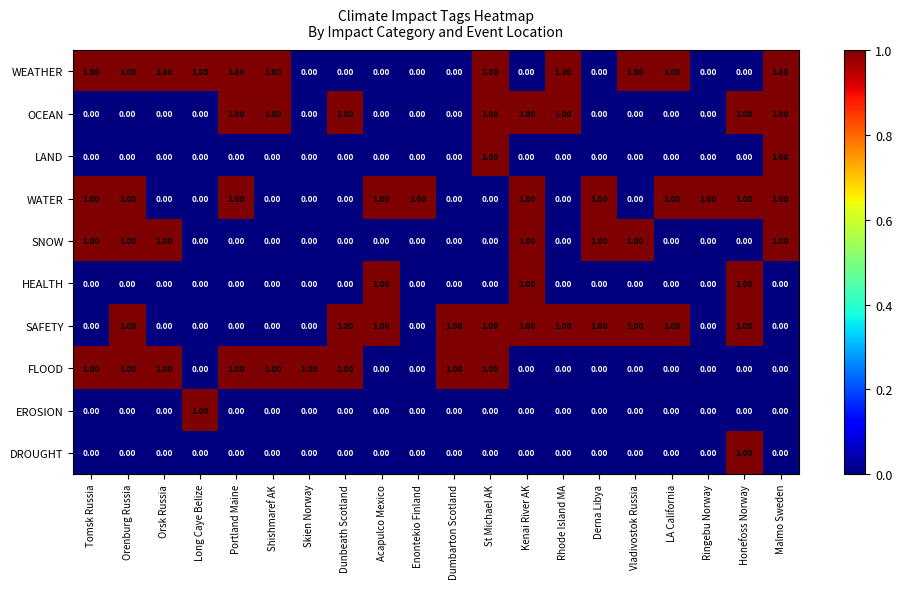

Is the value of WATER at Derna Libya greater than the value of HEALTH at Tomsk Russia?

Yes